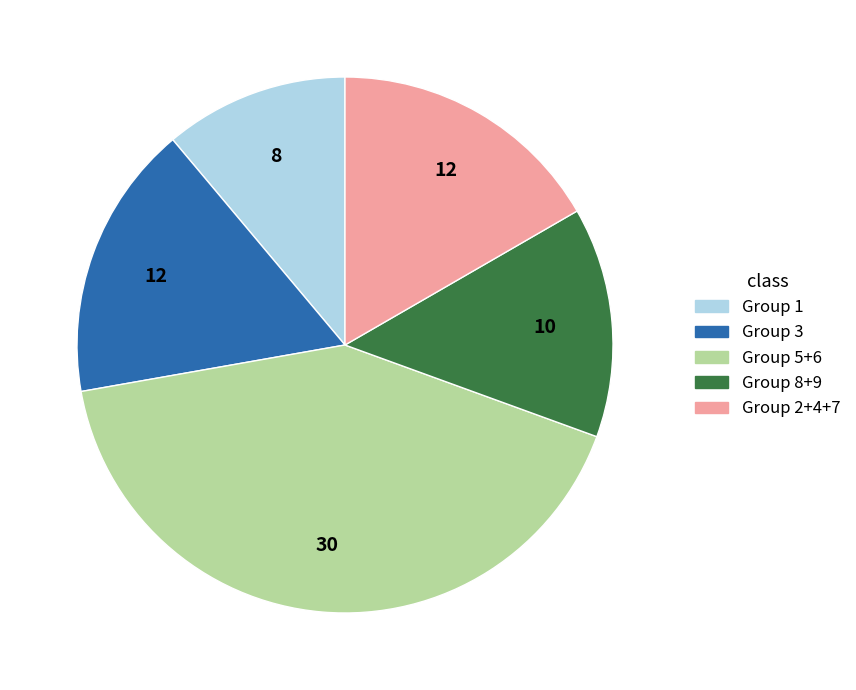

Is there any slice that represents more than half of the pie?

No